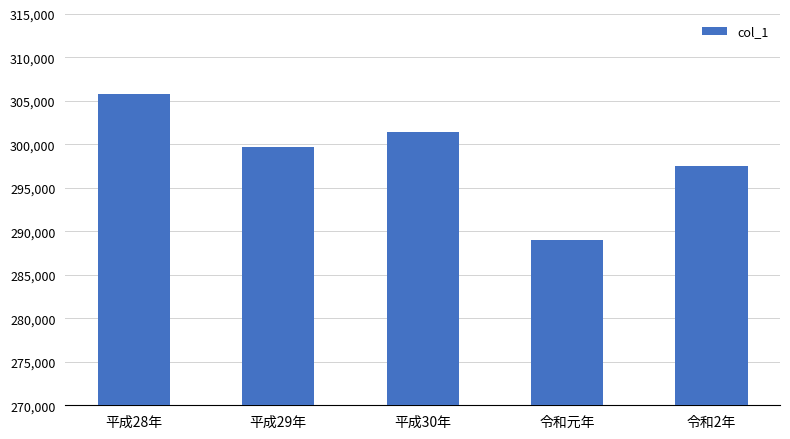

Is it true that the value at 平成28年 is 419895?

False